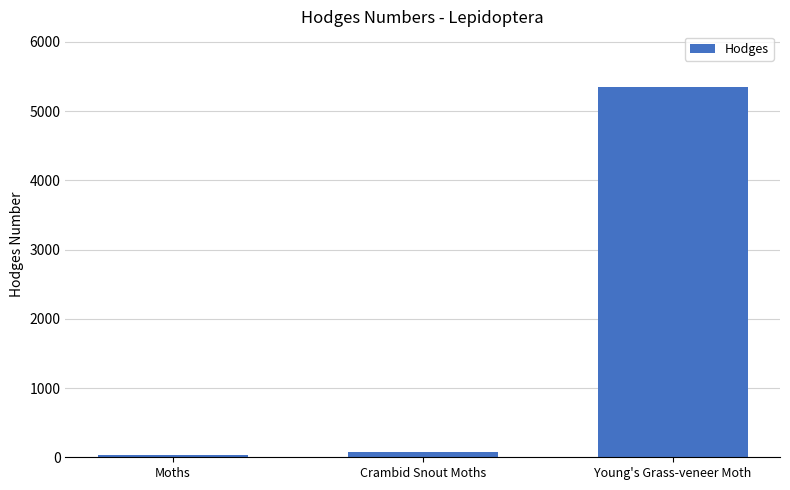

What is the sum of the values at Crambid Snout Moths and Young's Grass-veneer Moth?

5429.2